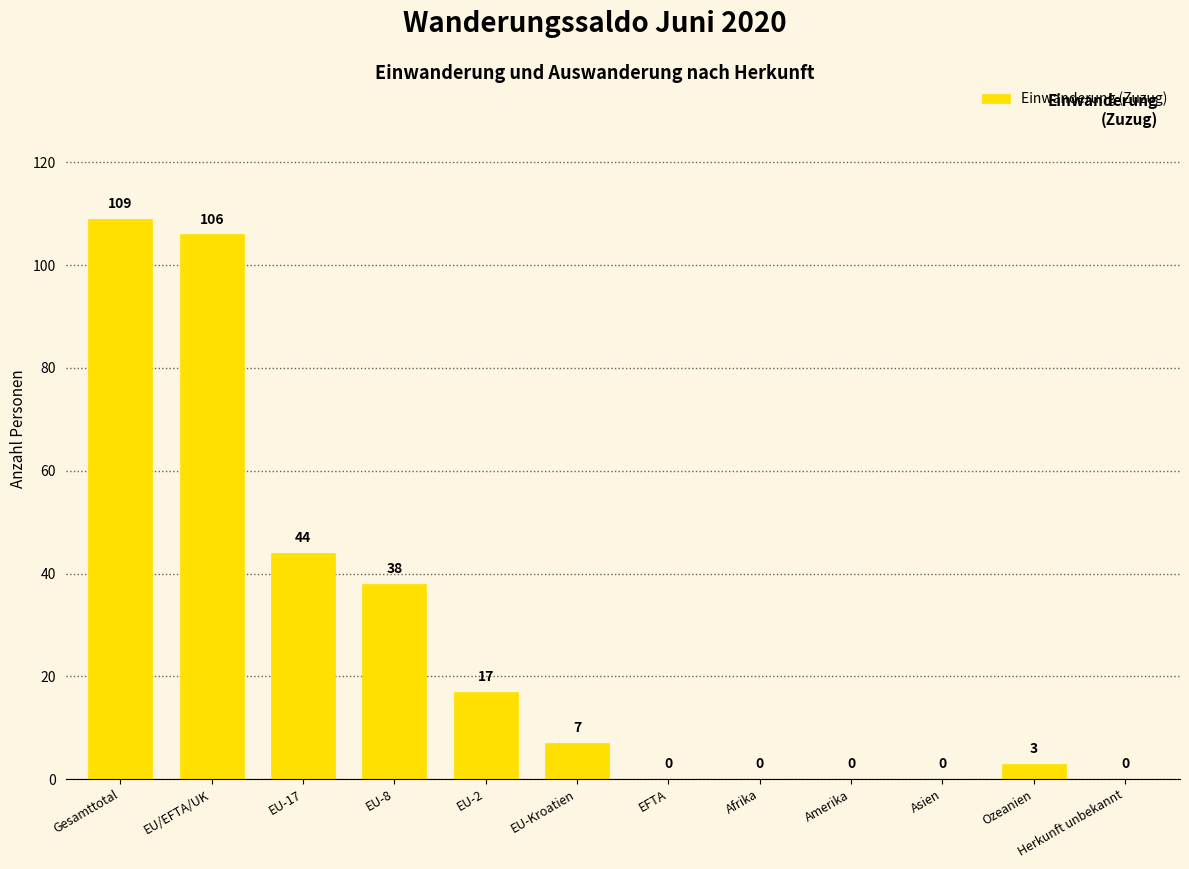

What is the change in value from EU-2 to EFTA?

-17